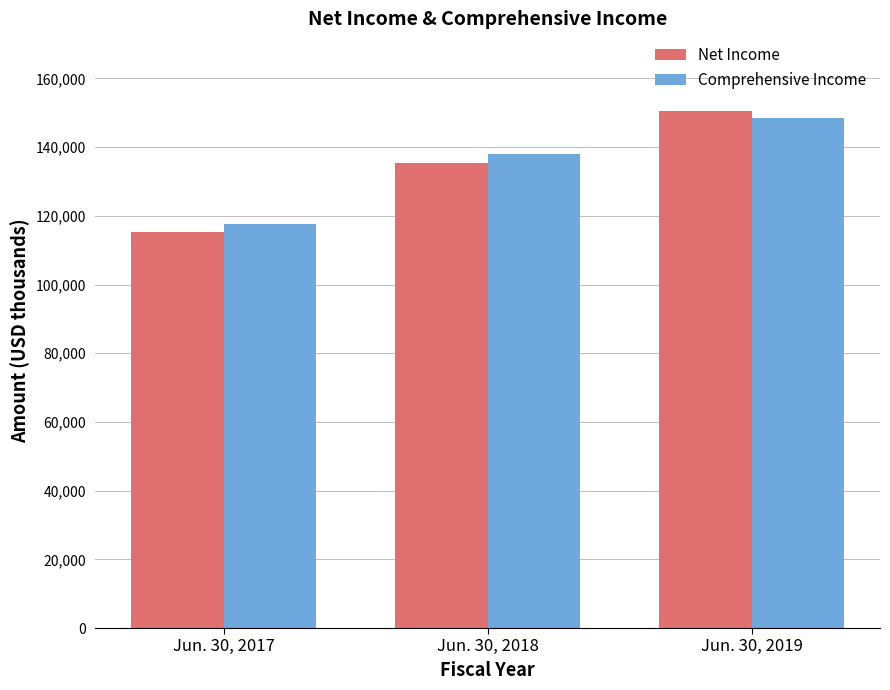

Count the number of categories in the chart.

3